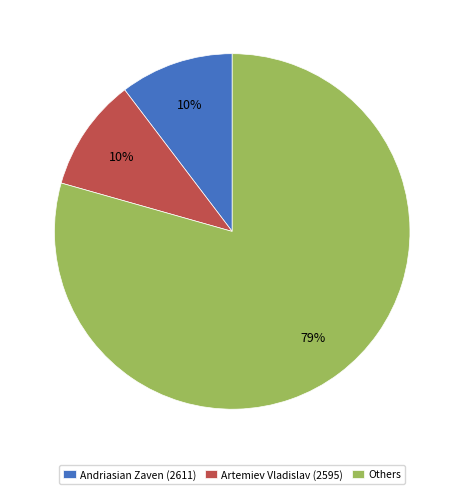

Which has a higher value, Others or Artemiev Vladislav (2595)?

Others